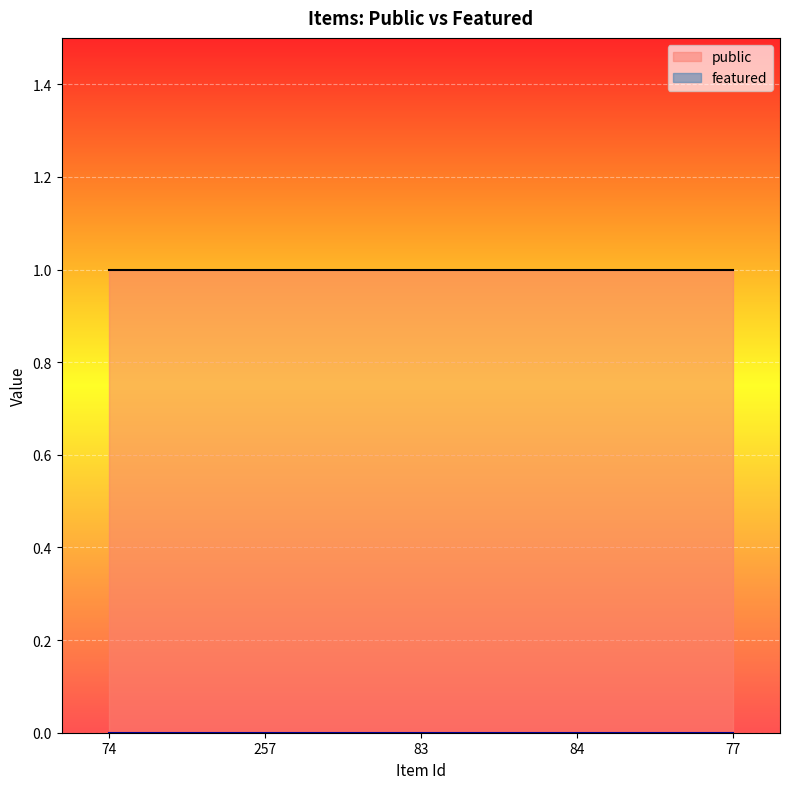

How many lines are shown in the chart?

2